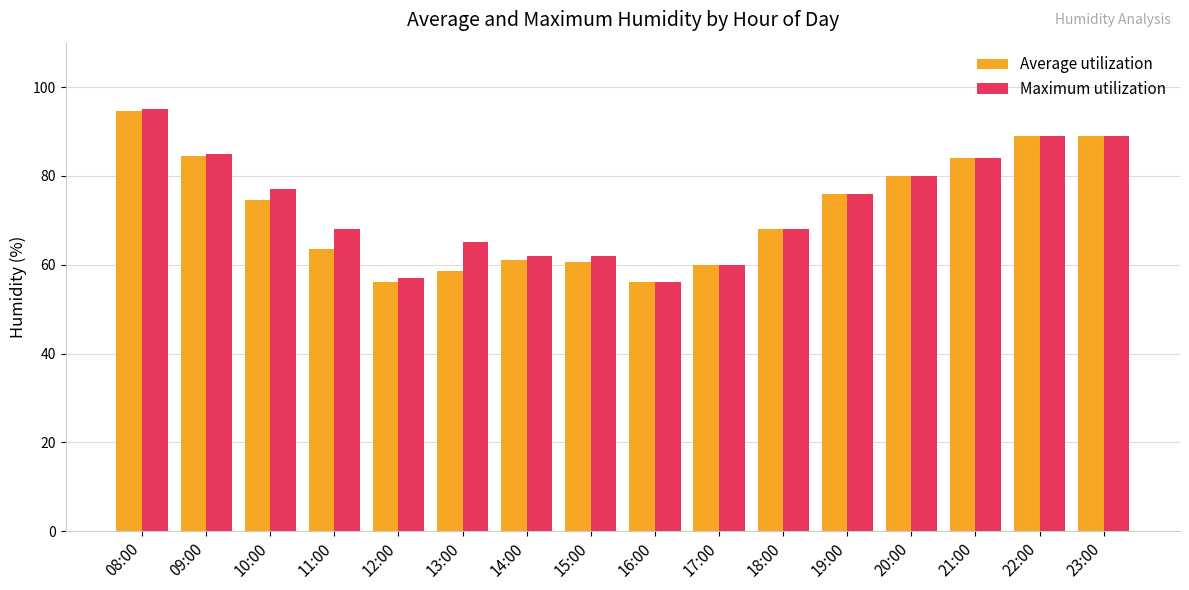

How many distinct data groups are displayed?

2